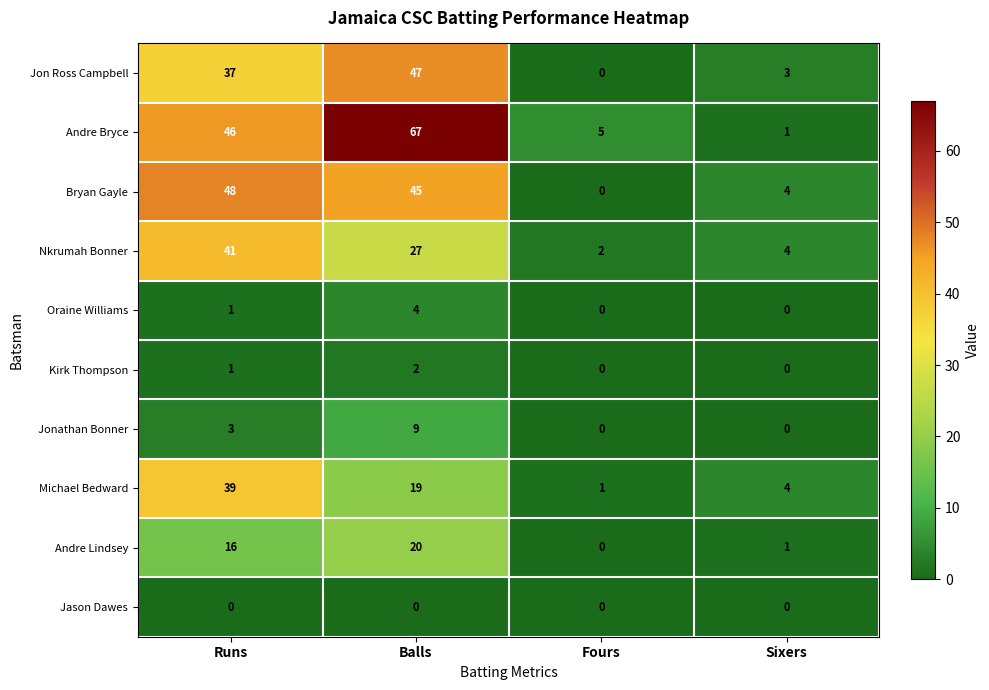

Where is Jon Ross Campbell nearest to the value 23?

Runs